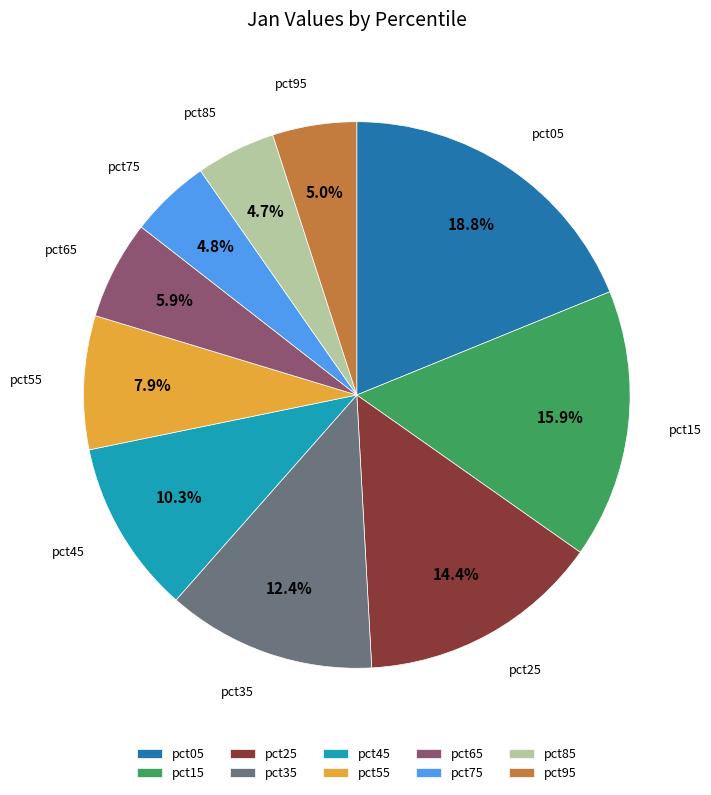

To the nearest percent, what is the combined percentage of pct25 and pct15?

30%